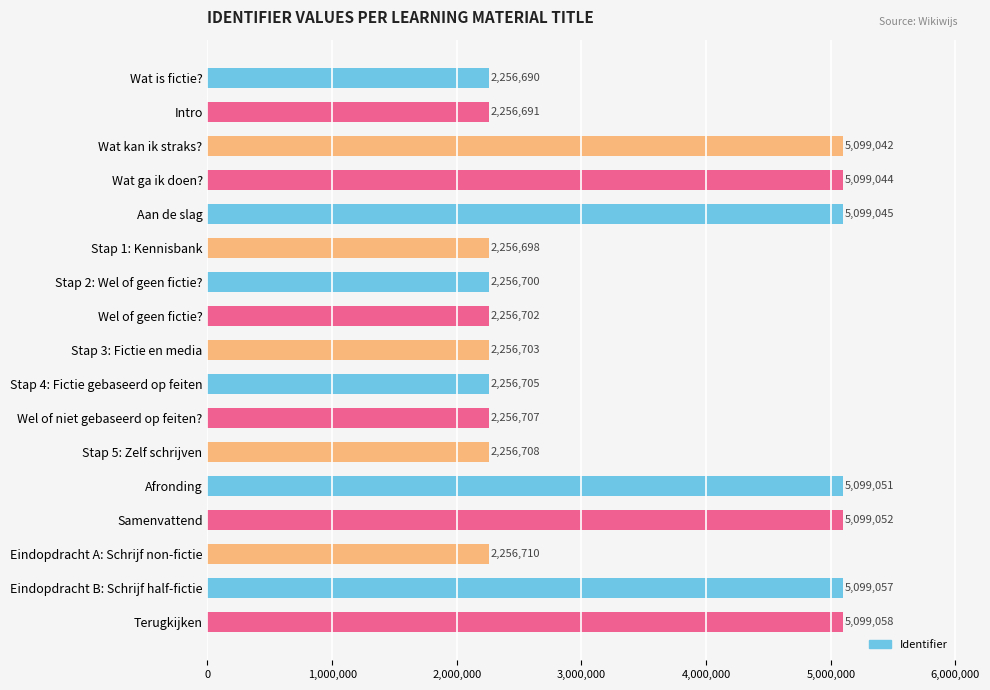

What is the change in value from Wel of niet gebaseerd op feiten? to Samenvattend?

+2842345